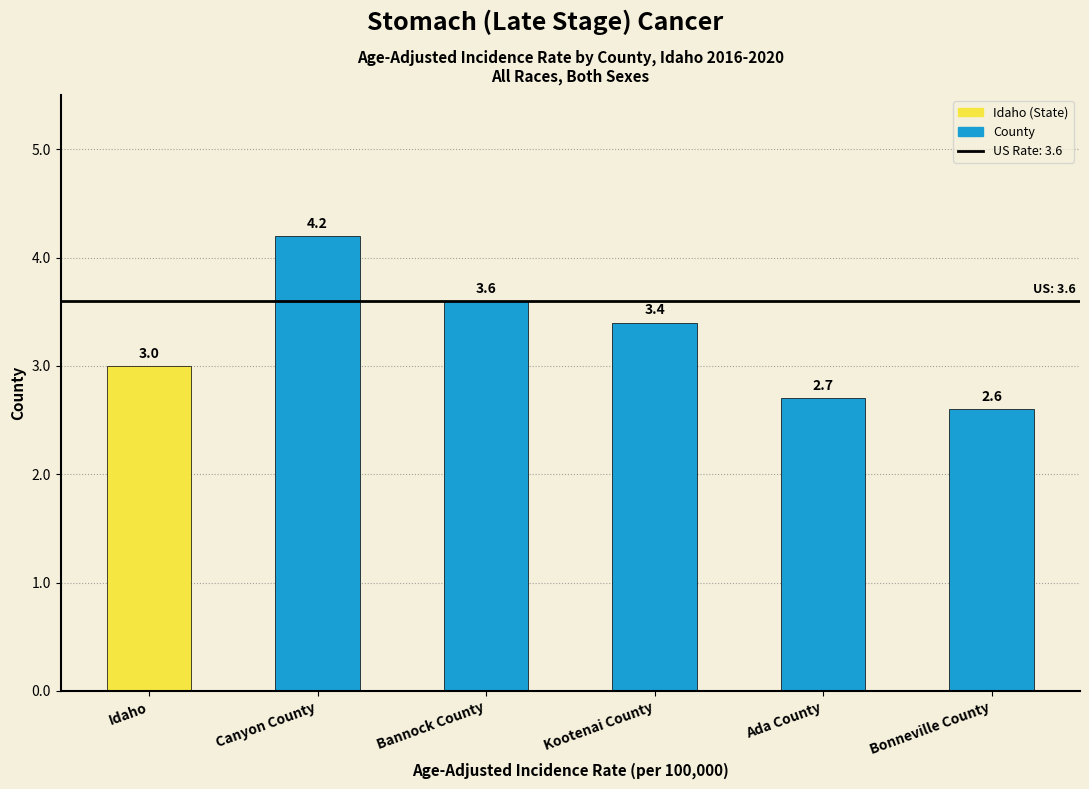

Reading left to right, extract all data points from this chart.

Idaho=3.0	Canyon County=4.2	Bannock County=3.6	Kootenai County=3.4	Ada County=2.7	Bonneville County=2.6